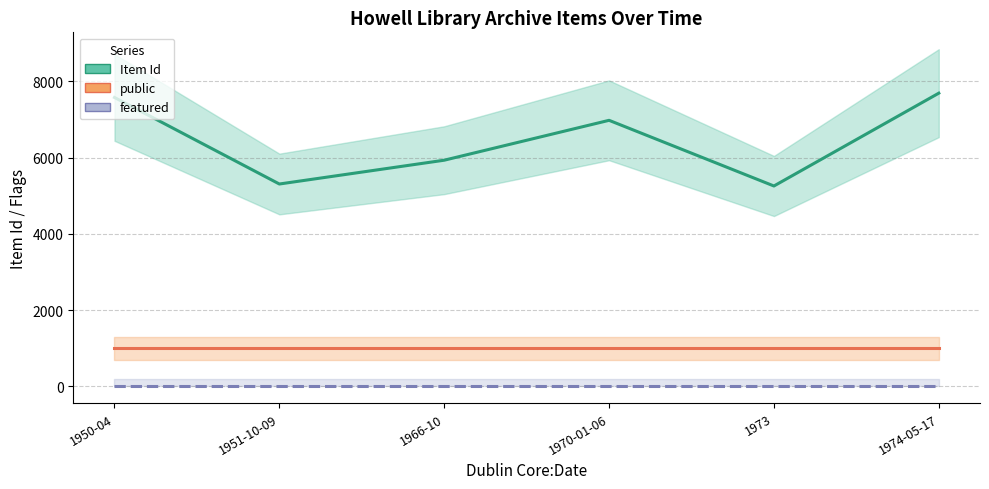

At which category is the sum across all series the highest?

1974-05-17